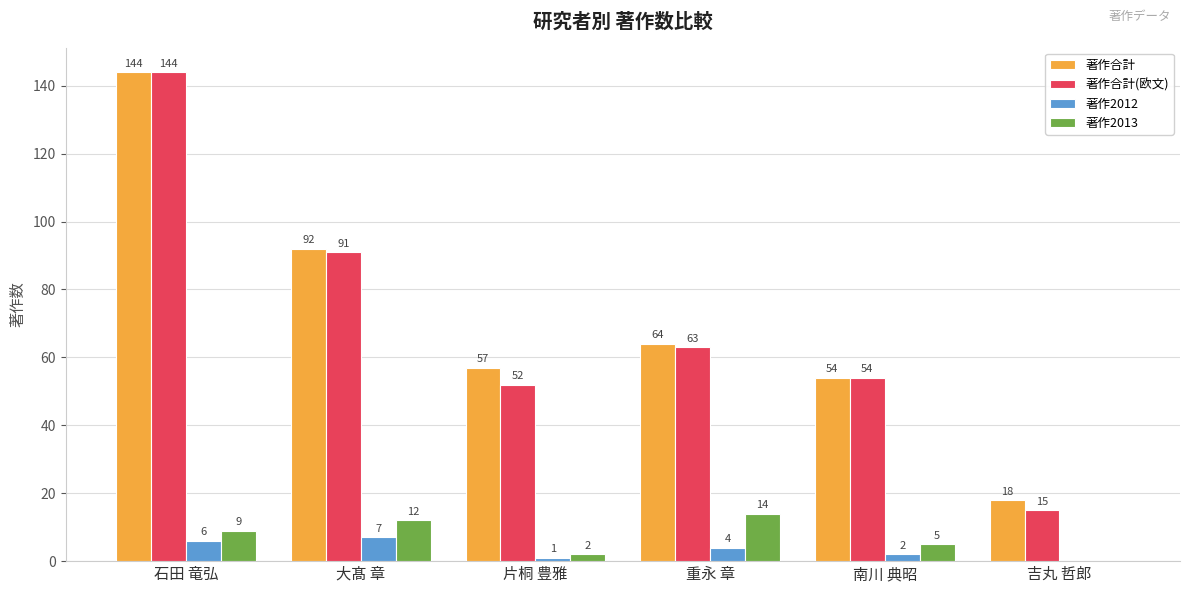

Is it true that 著作2013 equals 14 at 重永 章?

True